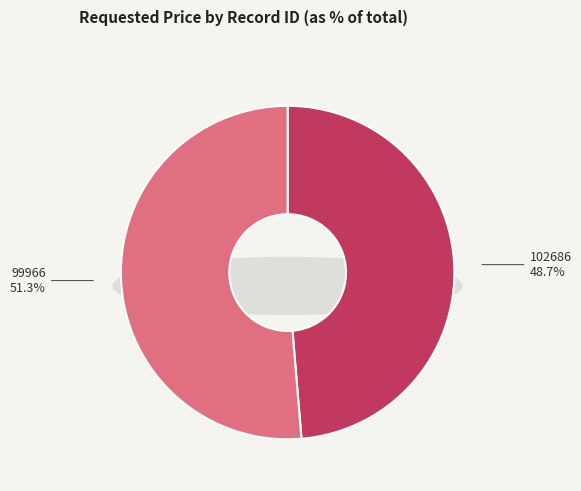

Combined, do 102686 and 99966 account for over 50%?

Yes